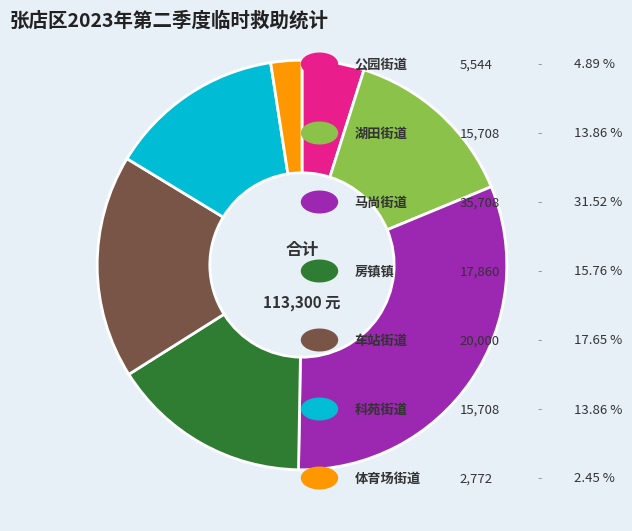

Does any single category account for the majority?

No